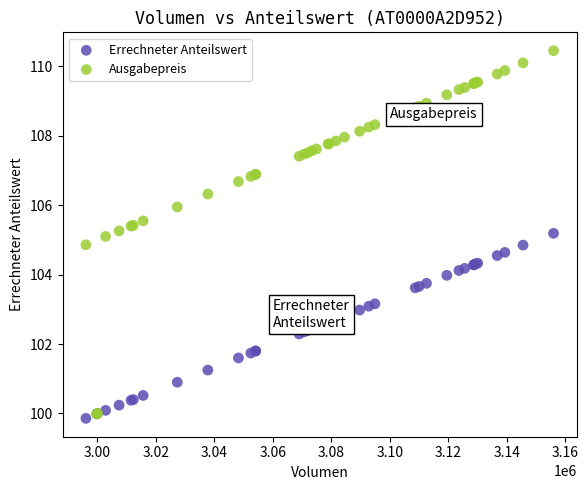

Which series contains the lowest Y value?

Errechneter Anteilswert